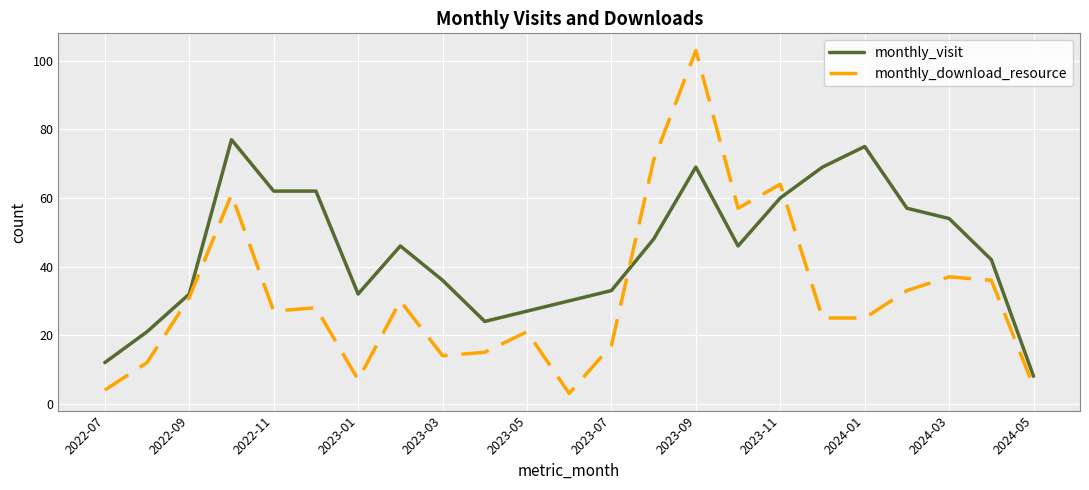

What is the minimum value for monthly_visit?

8